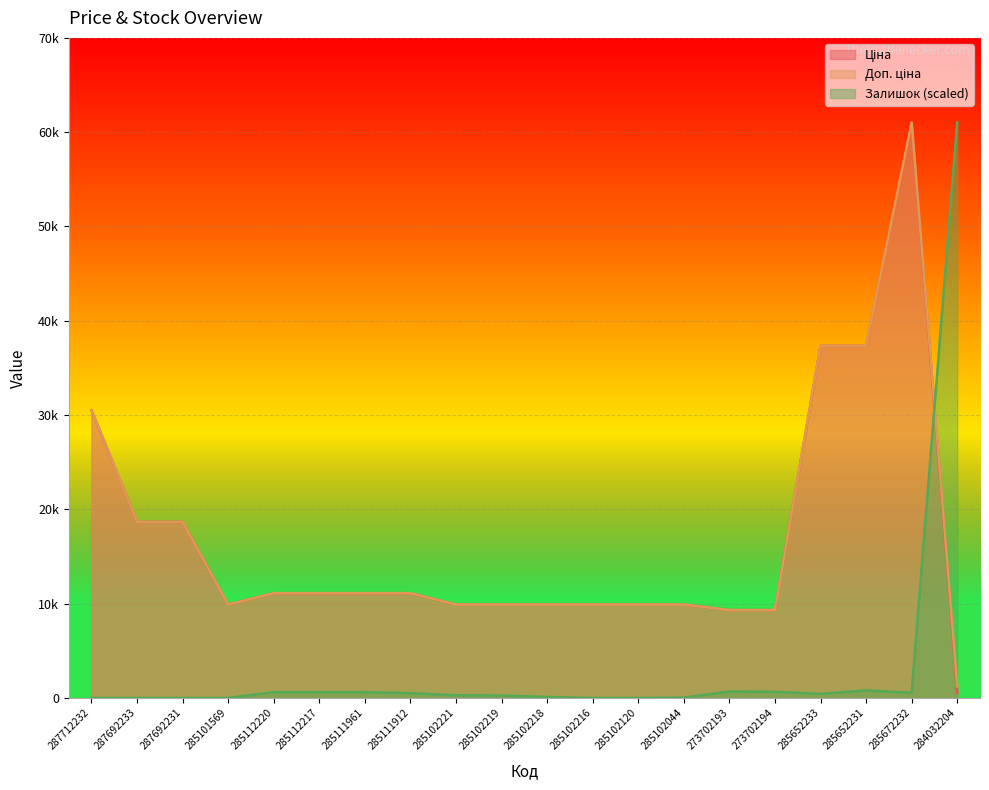

Does the chart display data point markers on the line(s)?

No